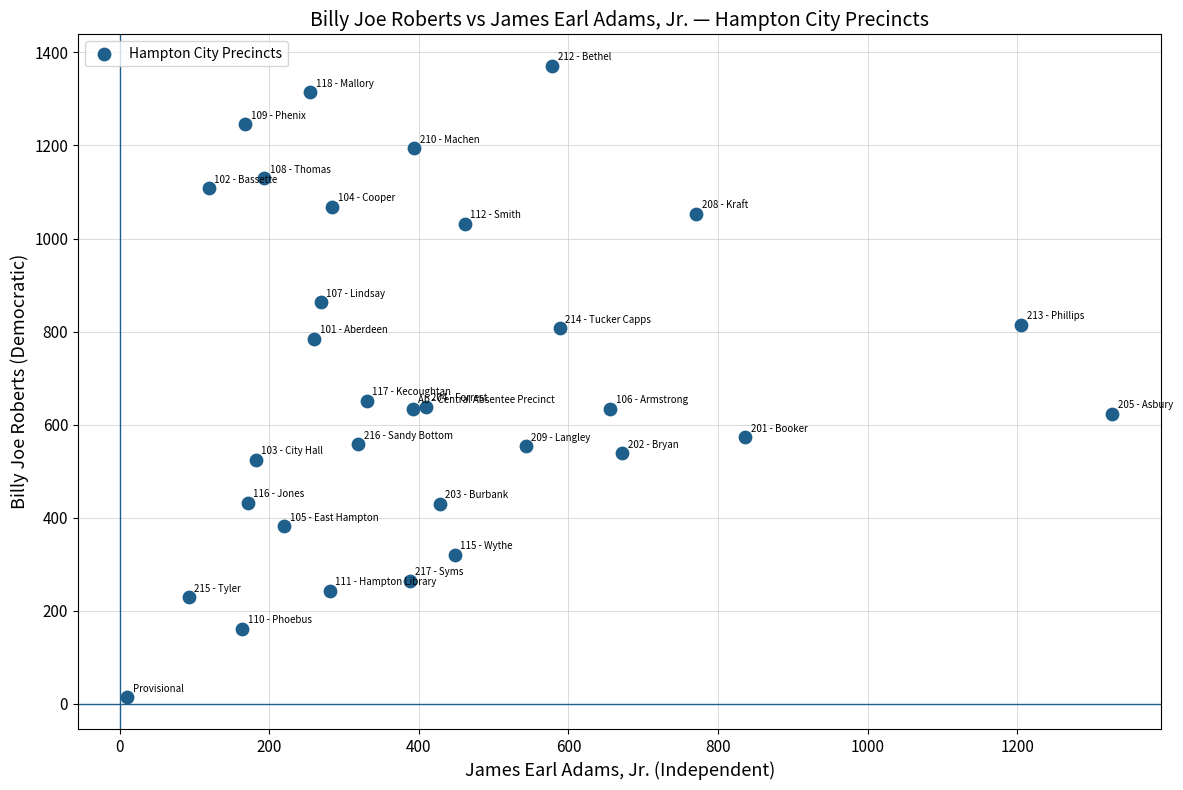

What is the range of Y values (max minus min)?

1357